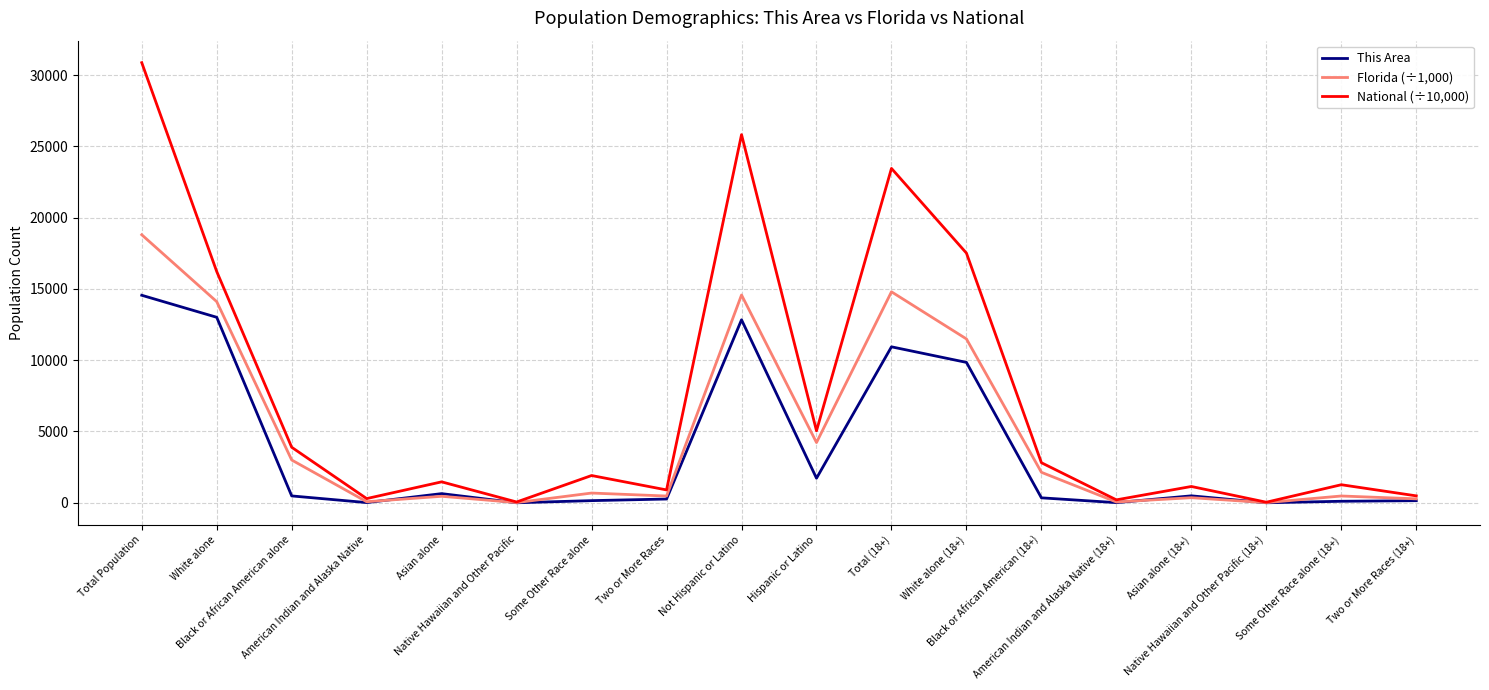

What is the difference between the National (÷10,000) values at Black or African American (18+) and Some Other Race alone (18+)?

1543.6